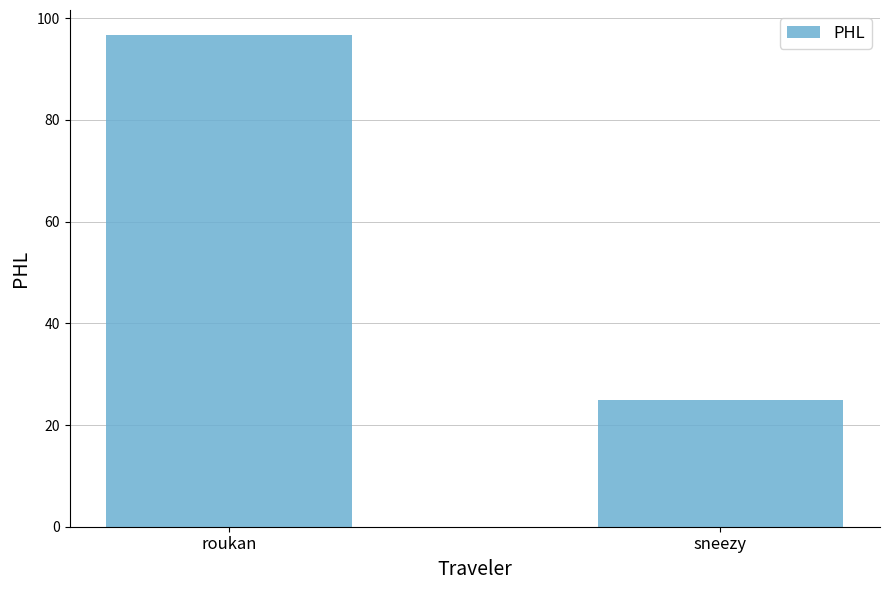

How many bars are there in total?

2